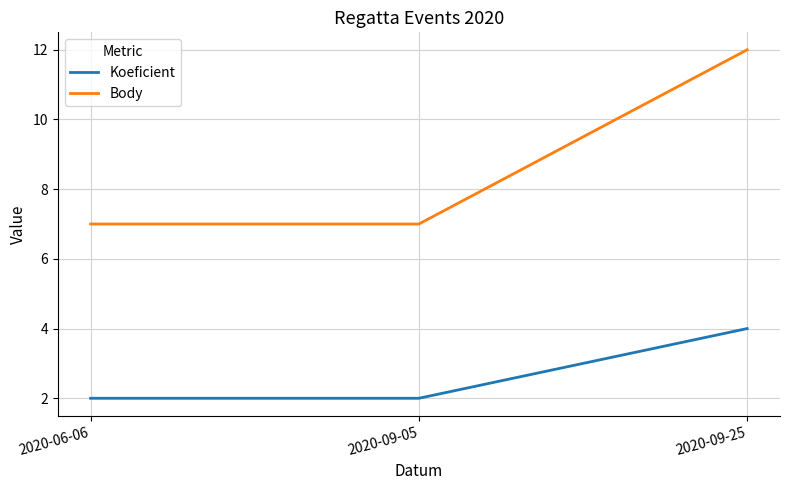

What is the average value of the Koeficient series?

3